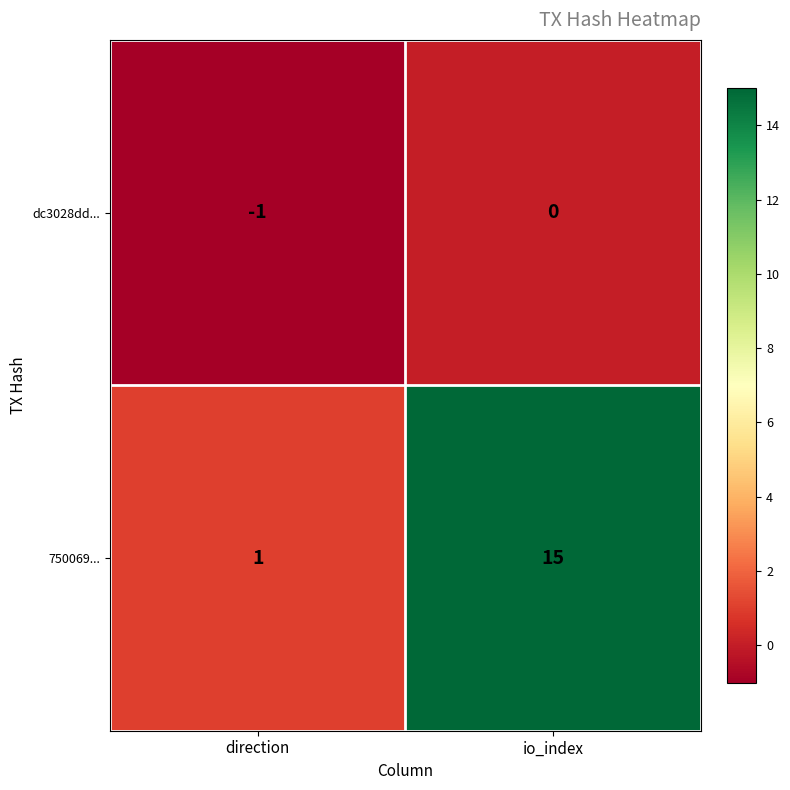

At which category is the sum across all series the highest?

io_index